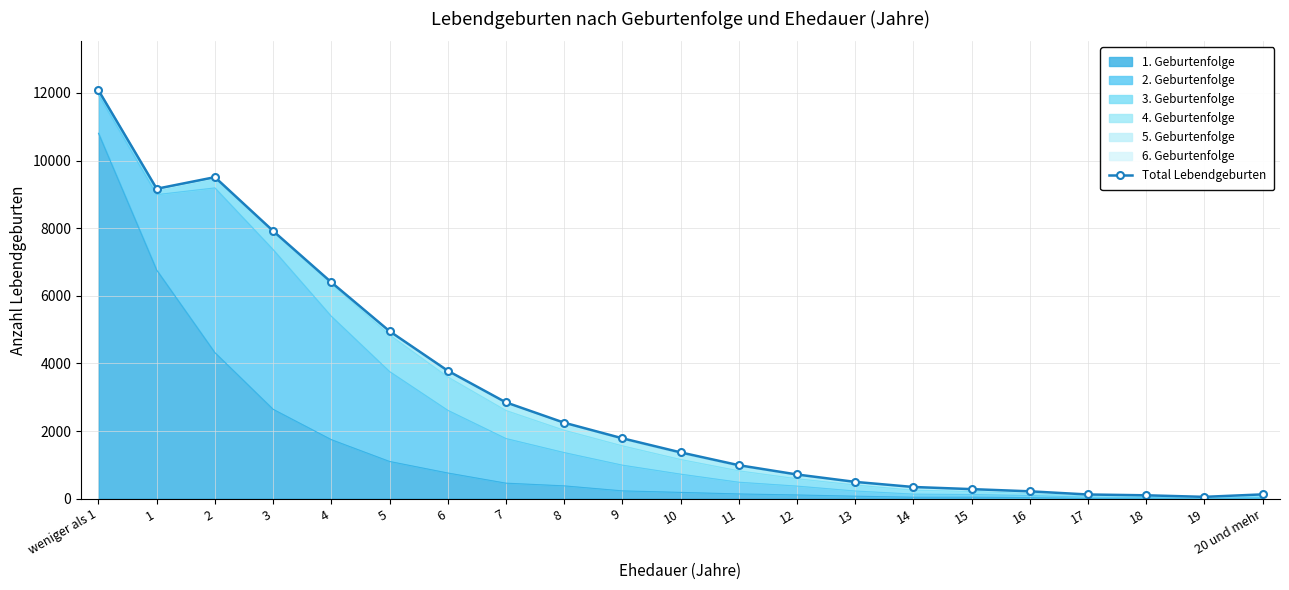

What is the value of the 19th point from the left?

99